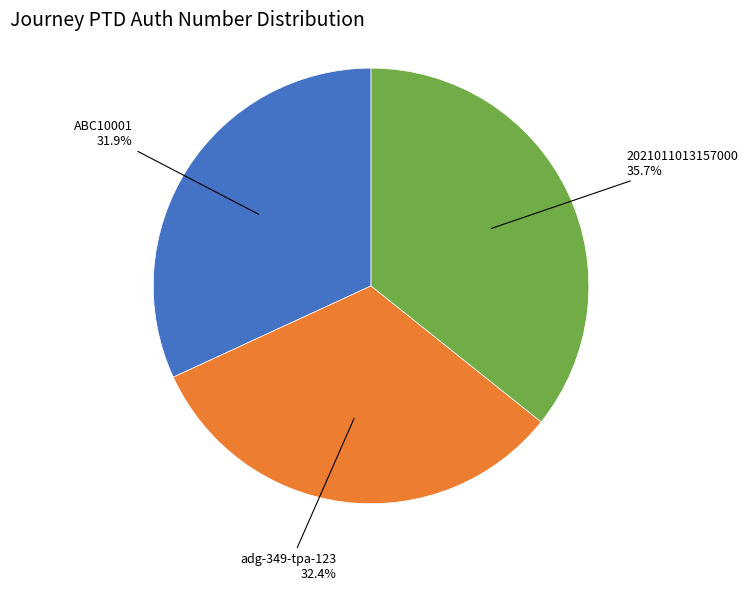

Which category has the smallest portion of the pie?

ABC10001